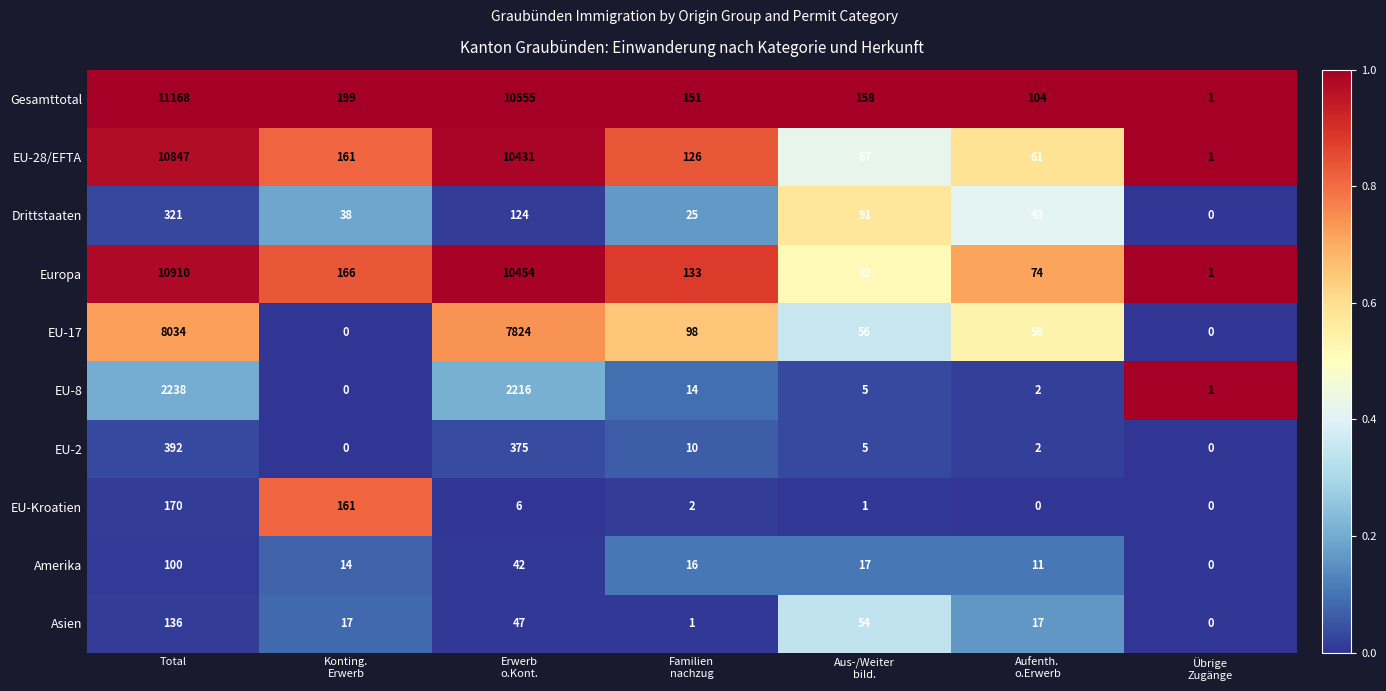

What value does the Asien series have at Total, to the nearest 50?

150